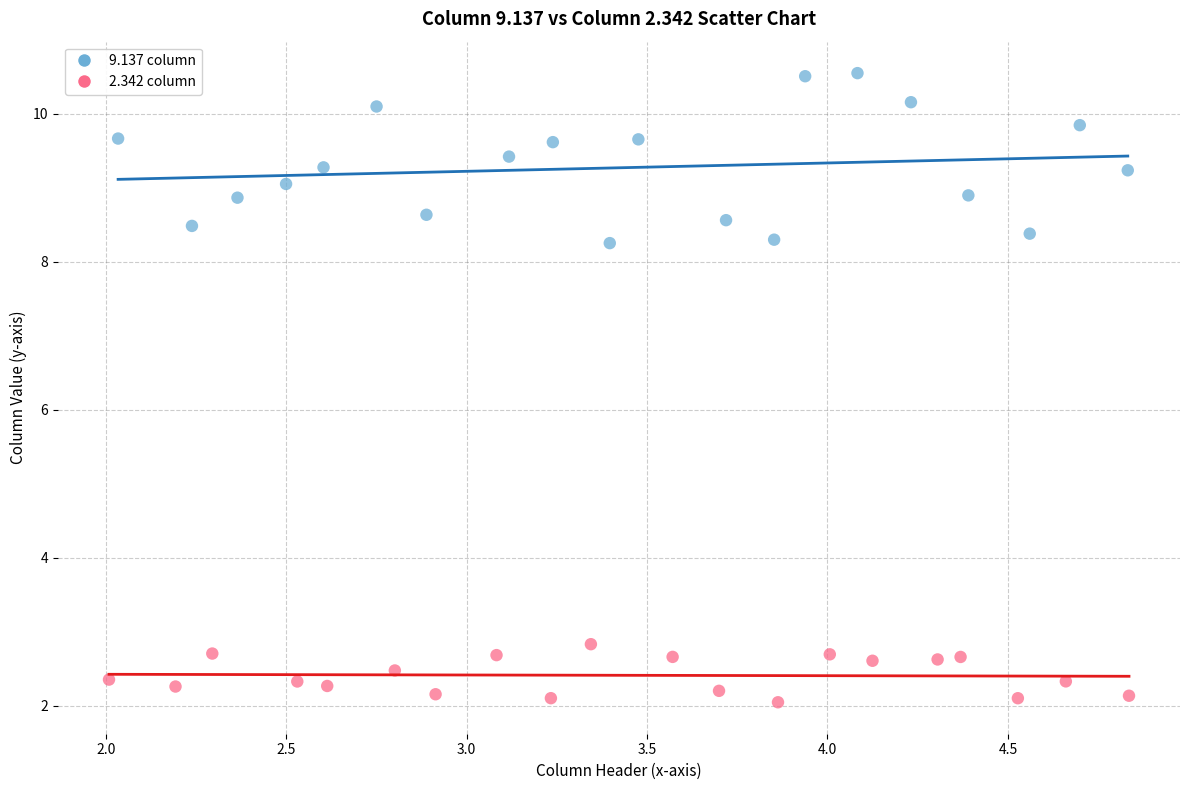

Which series reaches the maximum Y coordinate?

9.137 column